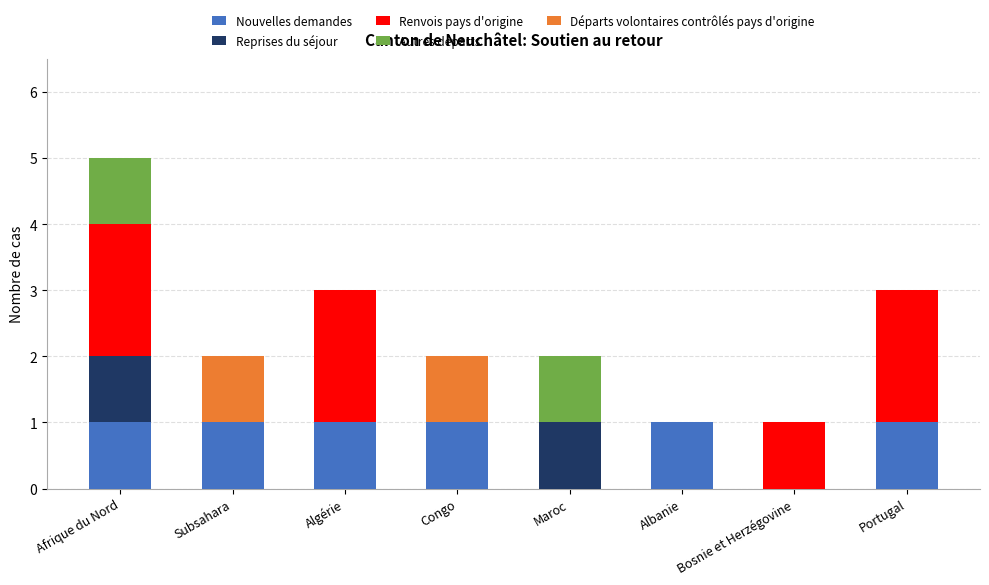

What is the total value across all series at Portugal?

3